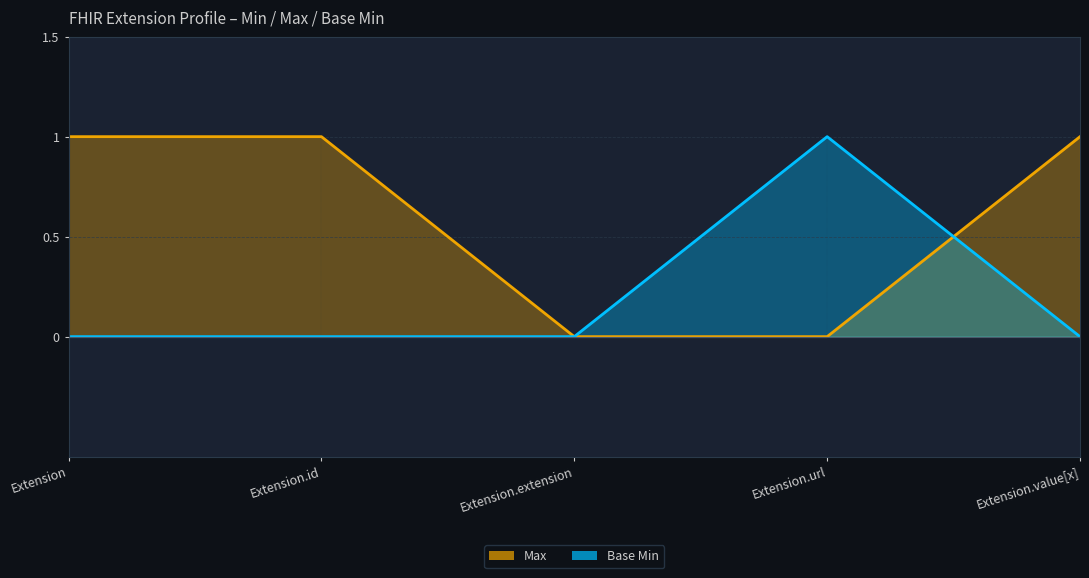

What are all the series names shown in the legend?

Max, Base Min